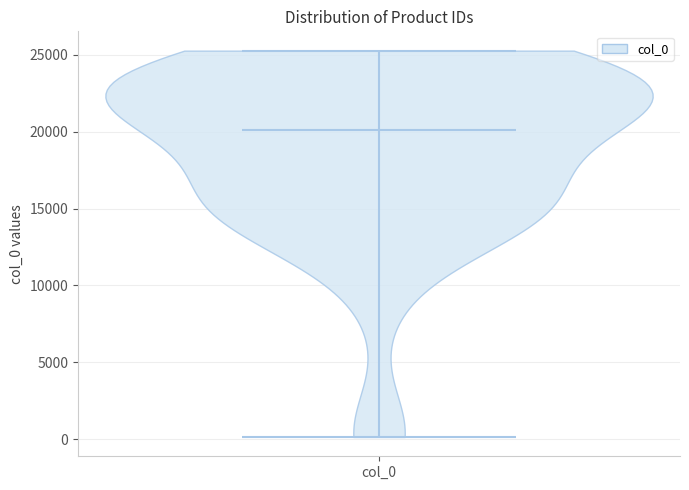

What is the lowest point the violin for col_0 reaches on the y-axis? The values are not printed on the chart, so give them approximately, as read against the axis.

0